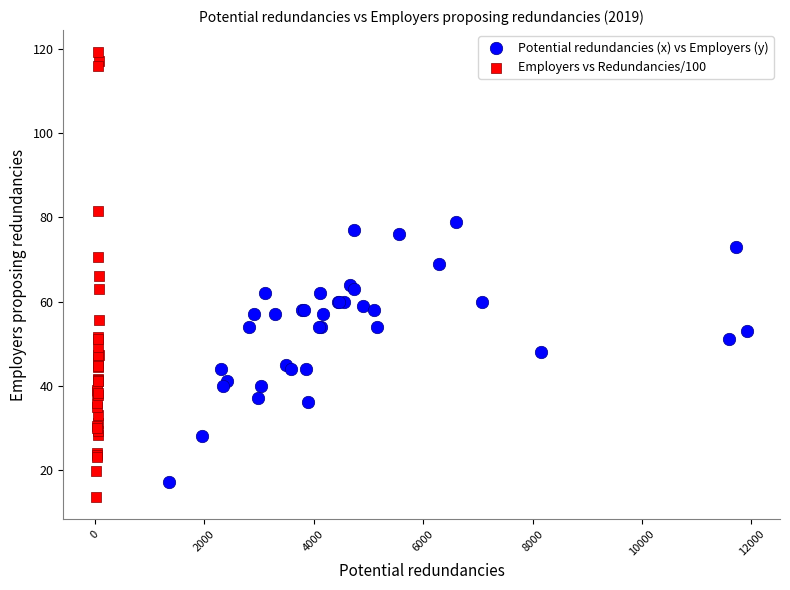

Which series has the widest spread of Y values?

Employers vs Redundancies/100